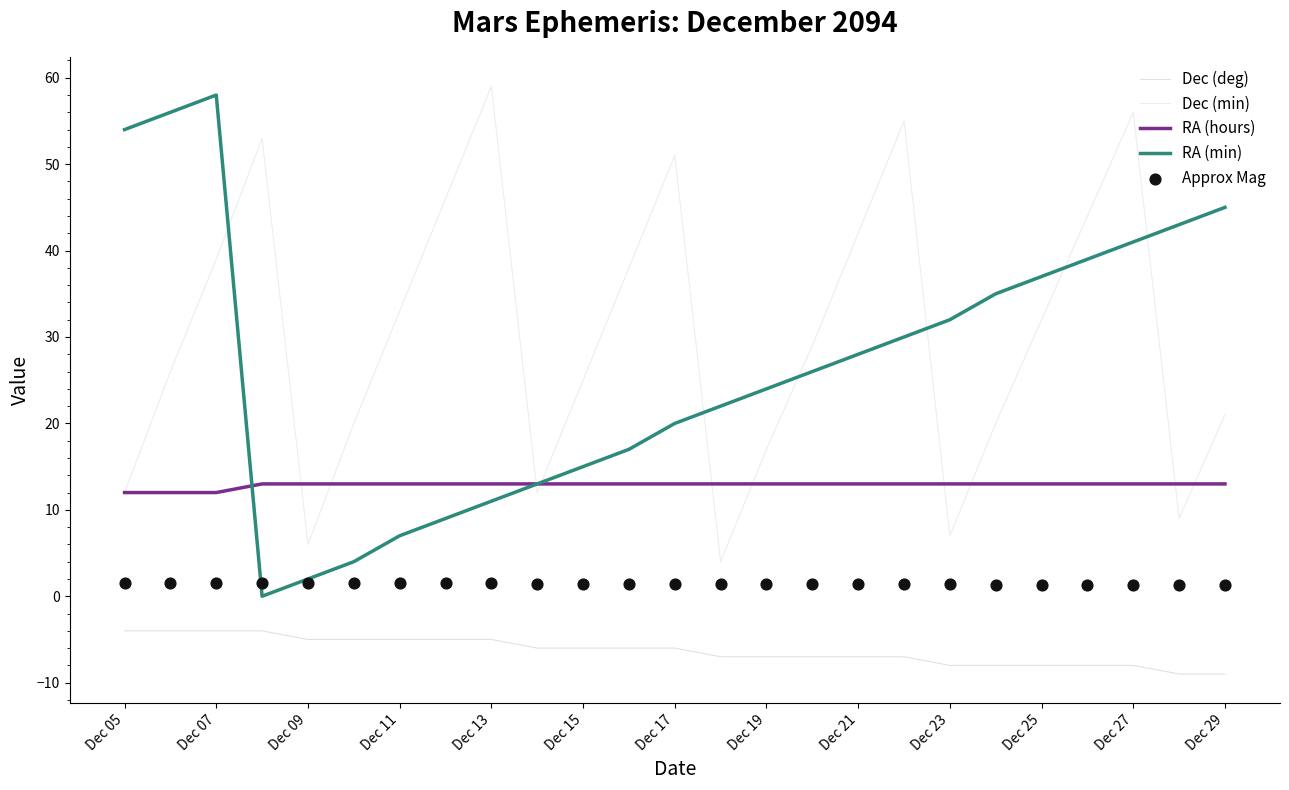

What are all the series names shown in the legend?

Dec (deg), Dec (min), RA (hours), RA (min), Approx Mag